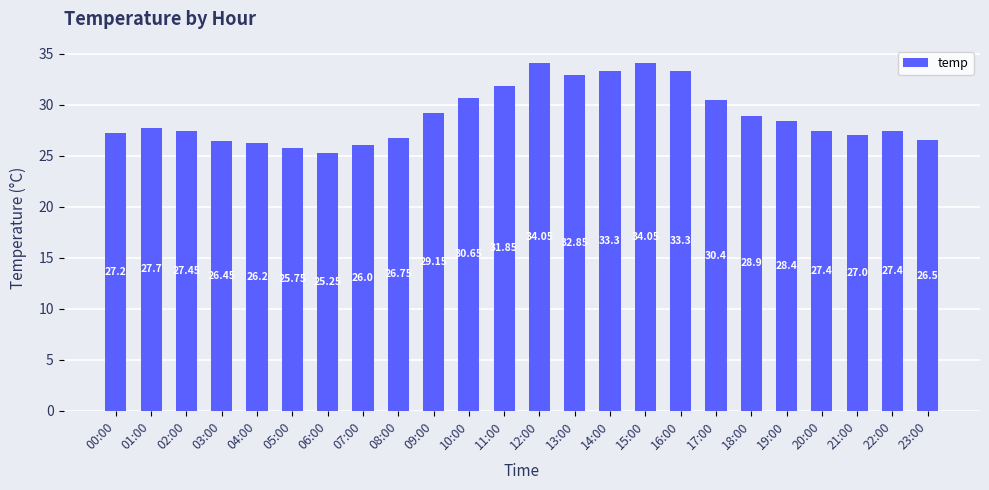

At which category does the chart reach its minimum across all series?

06:00